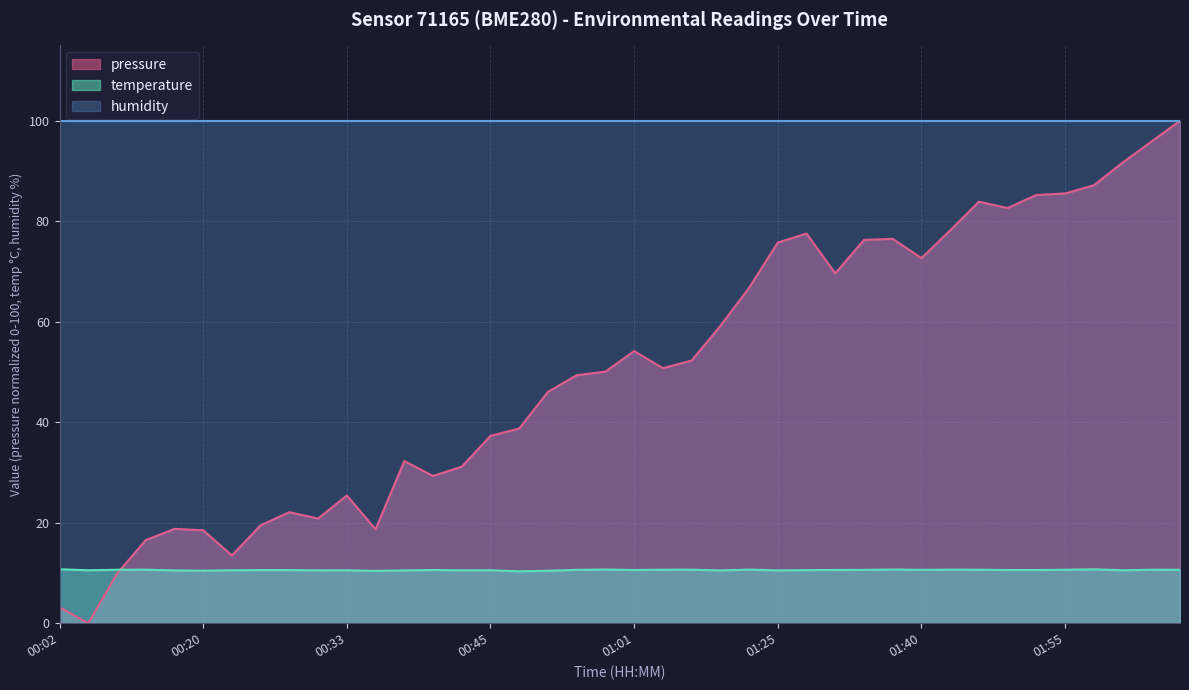

How many interior local valleys does the pressure series have?

9